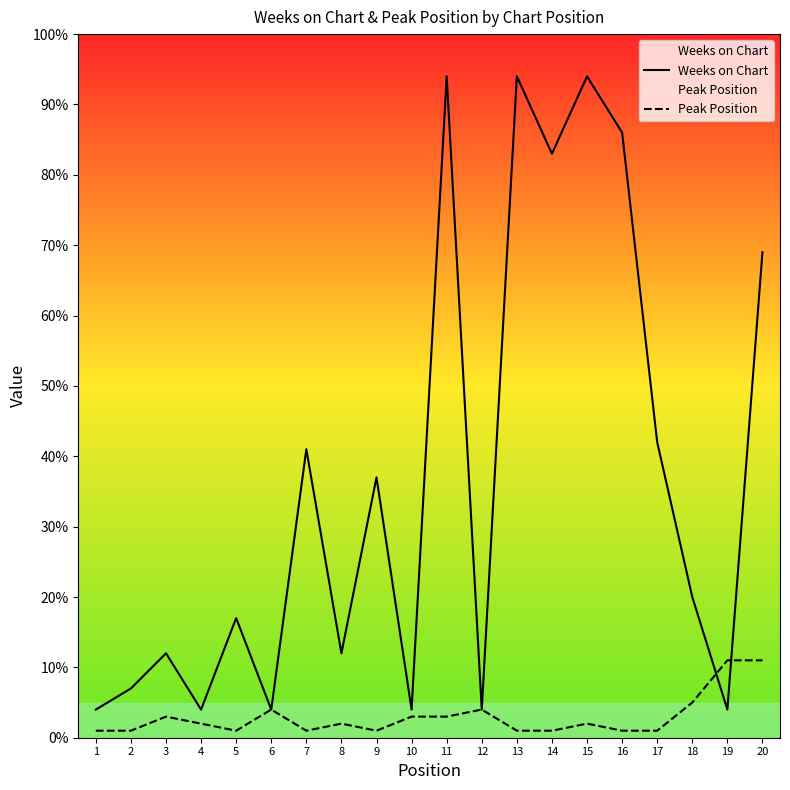

At 3, list the series in order from smallest to largest.

Peak Position, Weeks on Chart